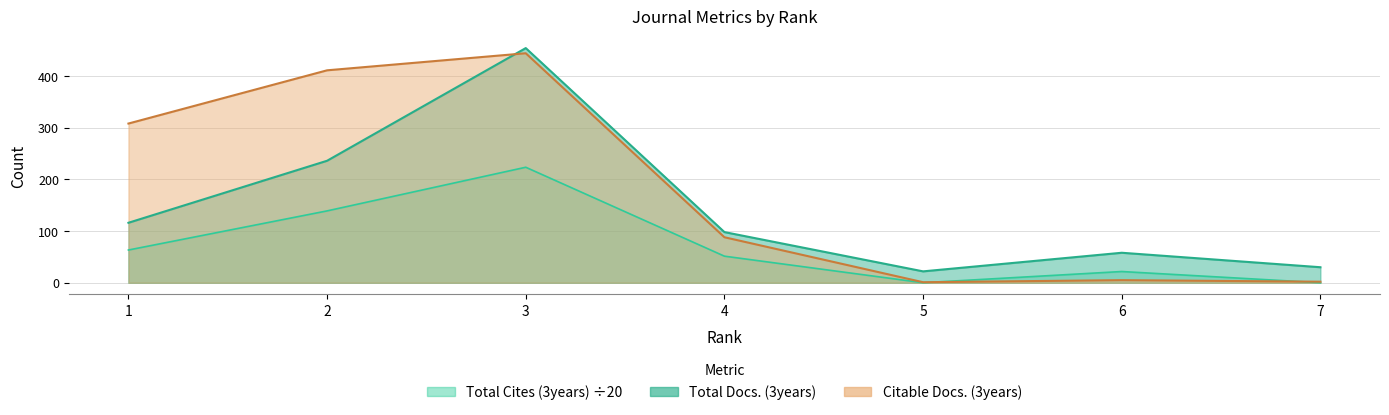

The value of Citable Docs. (3years) at 4 is 158.2. True or false?

False